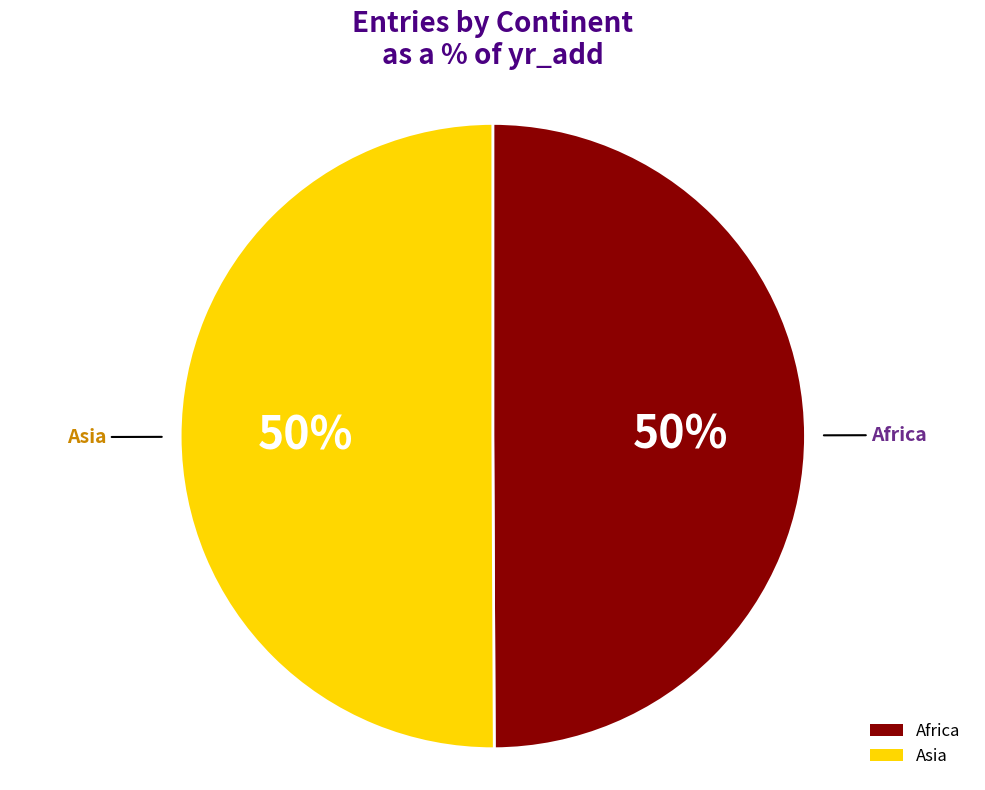

To the nearest percent, what is the combined percentage of Asia and Africa?

100%